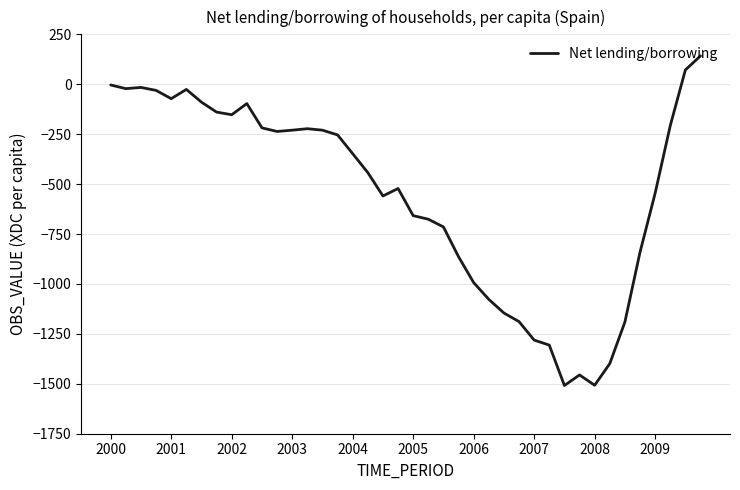

What is the difference between the maximum and minimum values?

1650.7